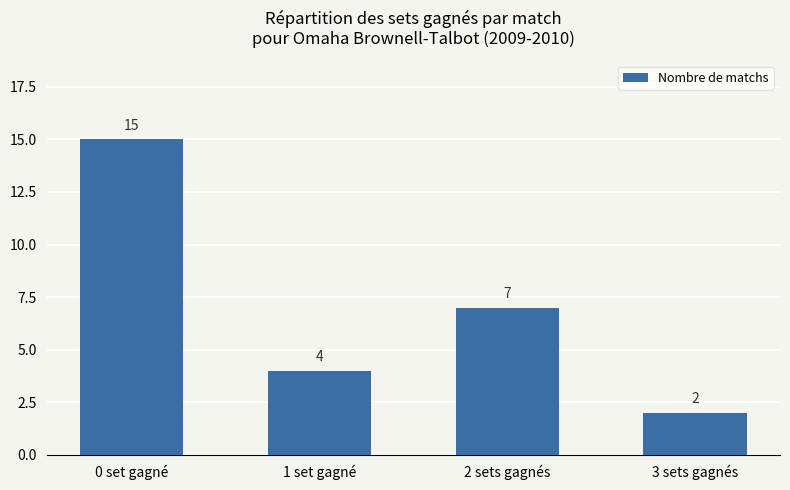

What is the label of the 2nd bar from the left?

1 set gagné